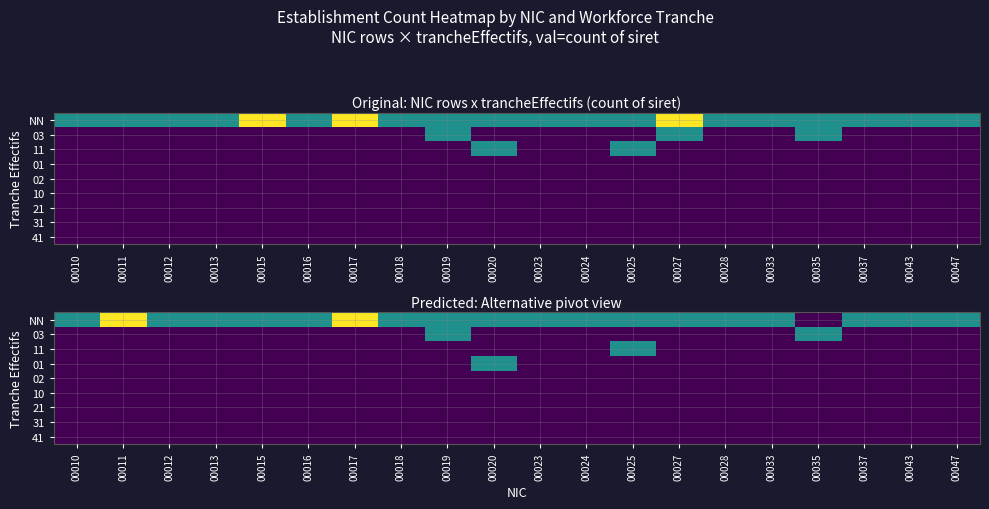

Is the value of 21 at 00015 greater than the value of 31 at 00043?

No